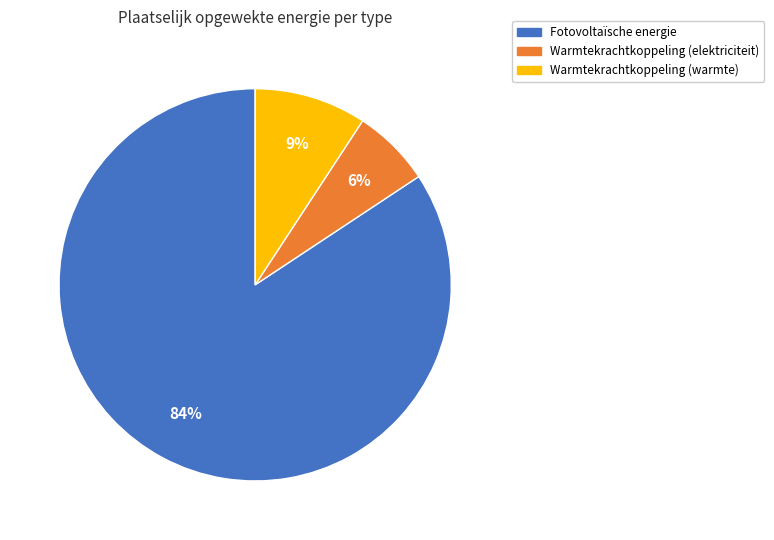

Which has a higher value, Fotovoltaïsche energie or Warmtekrachtkoppeling (elektriciteit)?

Fotovoltaïsche energie